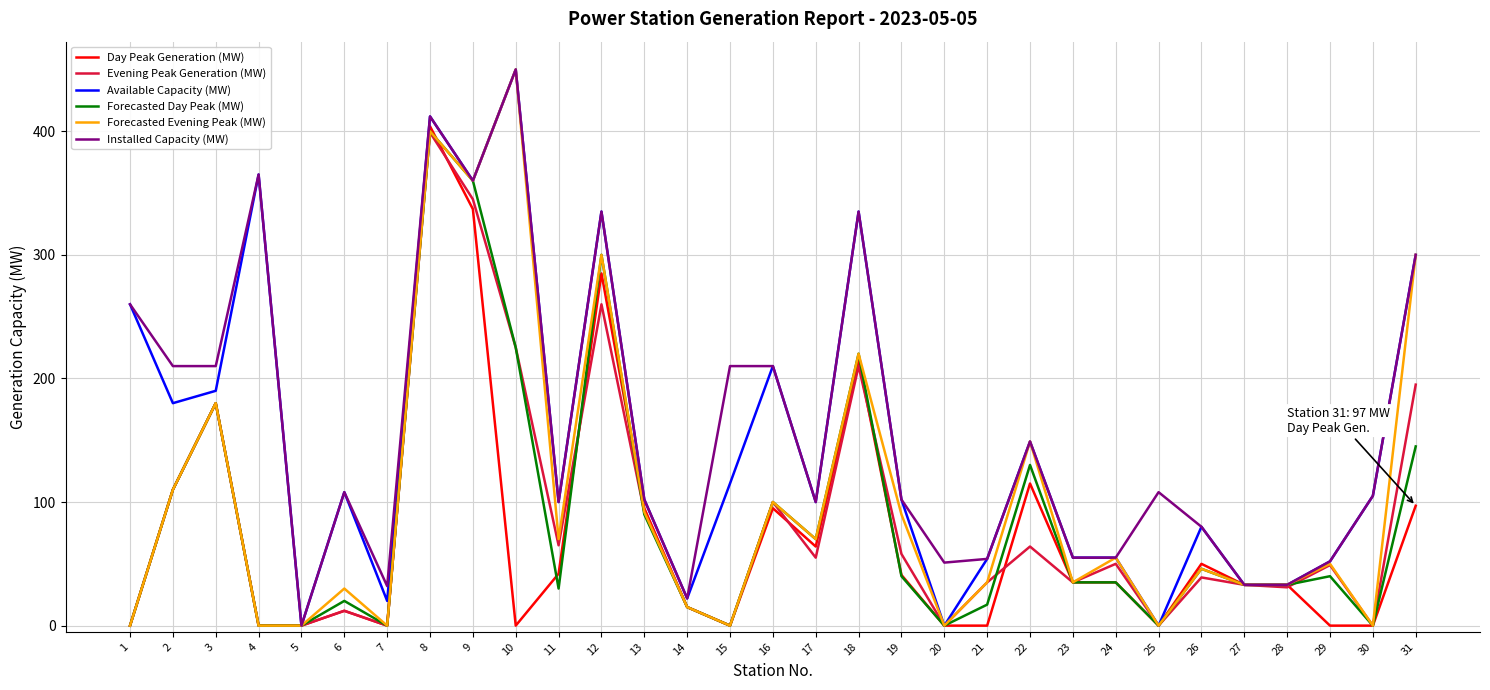

Does the chart display data point markers on the line(s)?

No